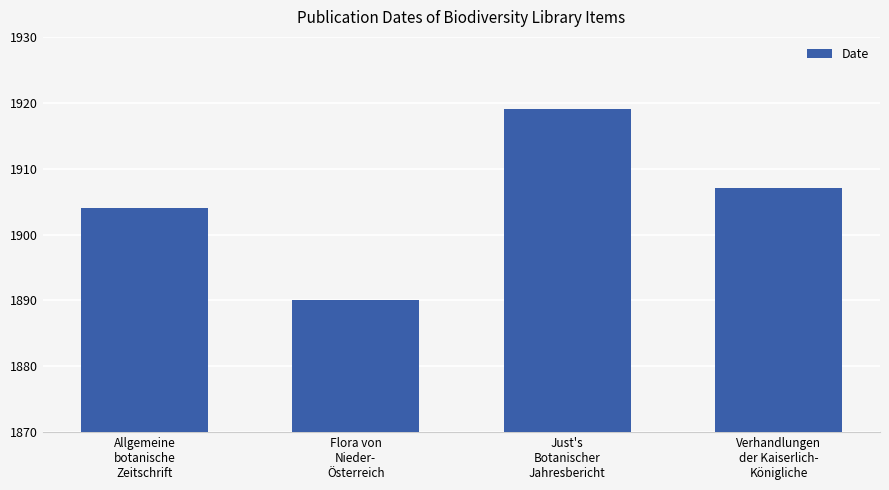

Is it true that the value at Verhandlungen
der Kaiserlich-
Königliche is 56?

False